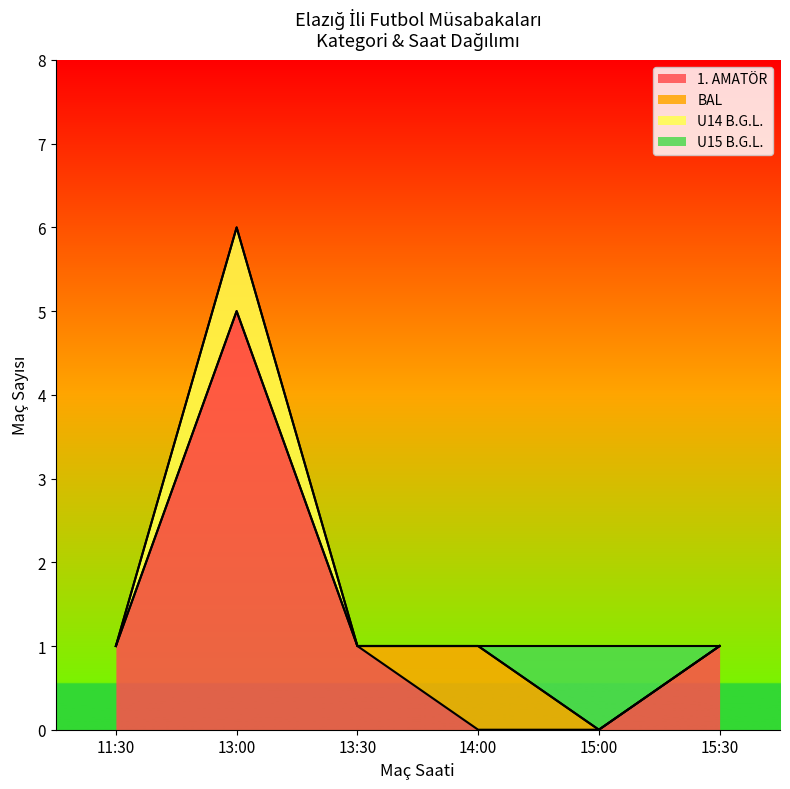

The 1. AMATÖR series shows 2 at 14:00. True or false?

False